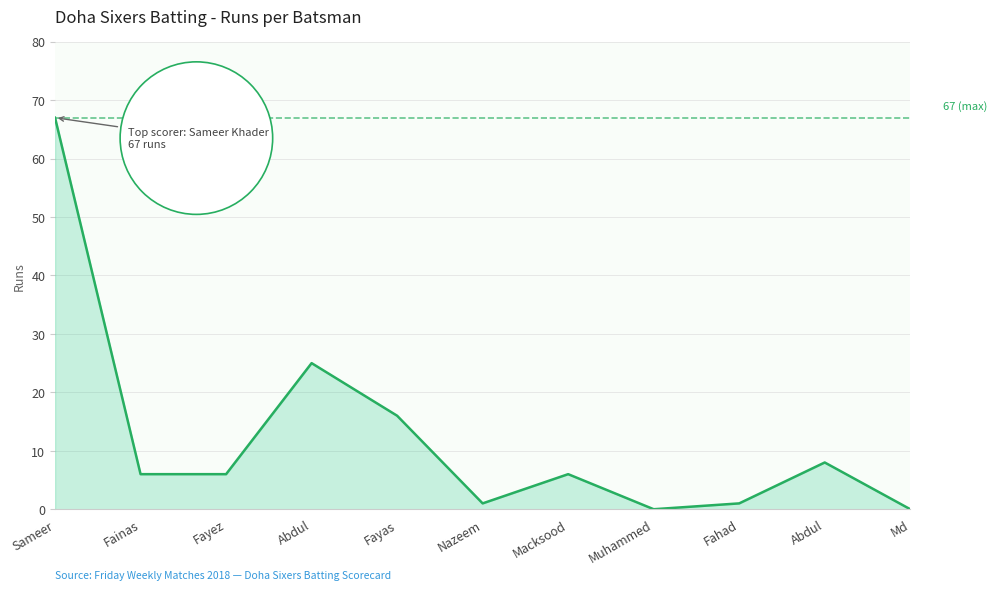

What is the difference between the maximum and minimum values?

67